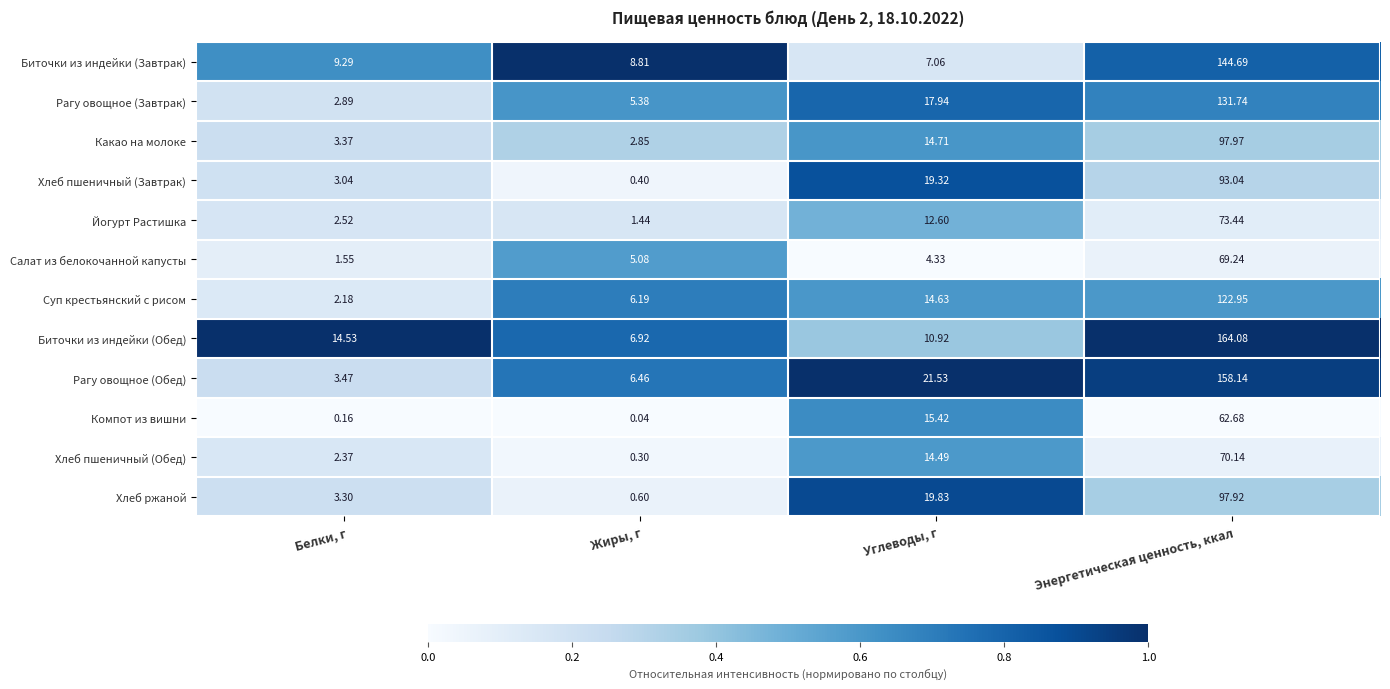

Between Углеводы, г and Энергетическая ценность, ккал, which series saw the biggest shift?

Биточки из индейки (Обед)